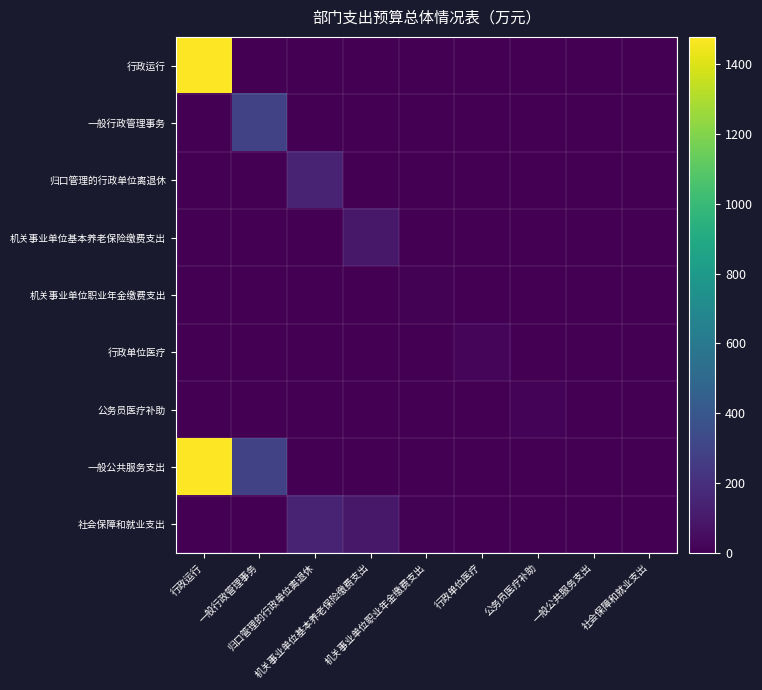

Reading left to right, list all the values displayed in this chart.

行政运行: 行政运行=1478.4	一般行政管理事务=0.0	归口管理的行政单位离退休=0.0	机关事业单位基本养老保险缴费支出=0.0	机关事业单位职业年金缴费支出=0.0	行政单位医疗=0.0	公务员医疗补助=0.0	一般公共服务支出=0.0	社会保障和就业支出=0.0
一般行政管理事务: 行政运行=0.0	一般行政管理事务=289.0	归口管理的行政单位离退休=0.0	机关事业单位基本养老保险缴费支出=0.0	机关事业单位职业年金缴费支出=0.0	行政单位医疗=0.0	公务员医疗补助=0.0	一般公共服务支出=0.0	社会保障和就业支出=0.0
归口管理的行政单位离退休: 行政运行=0.0	一般行政管理事务=0.0	归口管理的行政单位离退休=143.3	机关事业单位基本养老保险缴费支出=0.0	机关事业单位职业年金缴费支出=0.0	行政单位医疗=0.0	公务员医疗补助=0.0	一般公共服务支出=0.0	社会保障和就业支出=0.0
机关事业单位基本养老保险缴费支出: 行政运行=0.0	一般行政管理事务=0.0	归口管理的行政单位离退休=0.0	机关事业单位基本养老保险缴费支出=94.0	机关事业单位职业年金缴费支出=0.0	行政单位医疗=0.0	公务员医疗补助=0.0	一般公共服务支出=0.0	社会保障和就业支出=0.0
机关事业单位职业年金缴费支出: 行政运行=0.0	一般行政管理事务=0.0	归口管理的行政单位离退休=0.0	机关事业单位基本养老保险缴费支出=0.0	机关事业单位职业年金缴费支出=6.0	行政单位医疗=0.0	公务员医疗补助=0.0	一般公共服务支出=0.0	社会保障和就业支出=0.0
行政单位医疗: 行政运行=0.0	一般行政管理事务=0.0	归口管理的行政单位离退休=0.0	机关事业单位基本养老保险缴费支出=0.0	机关事业单位职业年金缴费支出=0.0	行政单位医疗=27.8	公务员医疗补助=0.0	一般公共服务支出=0.0	社会保障和就业支出=0.0
公务员医疗补助: 行政运行=0.0	一般行政管理事务=0.0	归口管理的行政单位离退休=0.0	机关事业单位基本养老保险缴费支出=0.0	机关事业单位职业年金缴费支出=0.0	行政单位医疗=0.0	公务员医疗补助=13.9	一般公共服务支出=0.0	社会保障和就业支出=0.0
一般公共服务支出: 行政运行=1478.4	一般行政管理事务=289.0	归口管理的行政单位离退休=0.0	机关事业单位基本养老保险缴费支出=0.0	机关事业单位职业年金缴费支出=0.0	行政单位医疗=0.0	公务员医疗补助=0.0	一般公共服务支出=0.0	社会保障和就业支出=0.0
社会保障和就业支出: 行政运行=0.0	一般行政管理事务=0.0	归口管理的行政单位离退休=143.3	机关事业单位基本养老保险缴费支出=94.0	机关事业单位职业年金缴费支出=6.0	行政单位医疗=0.0	公务员医疗补助=0.0	一般公共服务支出=0.0	社会保障和就业支出=0.0